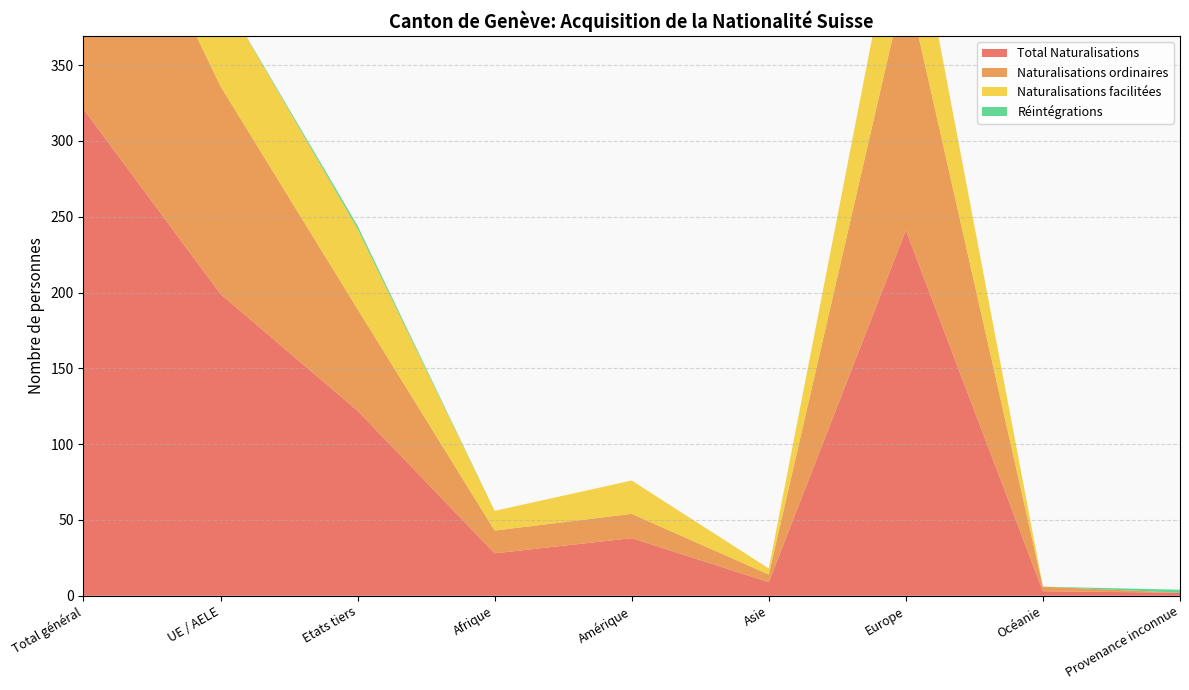

Reading left to right, transcribe all the data shown in this chart.

Total Naturalisations: 321	199	122	28	38	9	241	3	2
Naturalisations ordinaires: 204	137	67	15	16	5	165	3	0
Naturalisations facilitées: 115	62	53	13	22	4	76	0	0
Réintégrations: 2	0	2	0	0	0	0	0	2